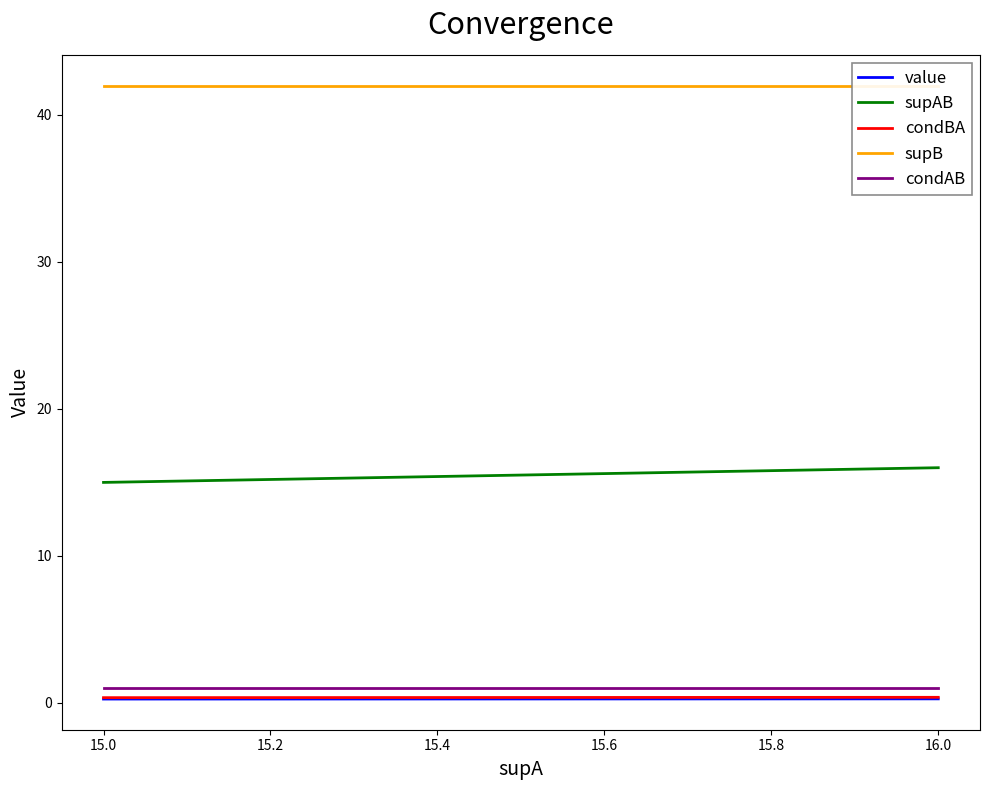

What is the minimum value shown in the chart?

0.3